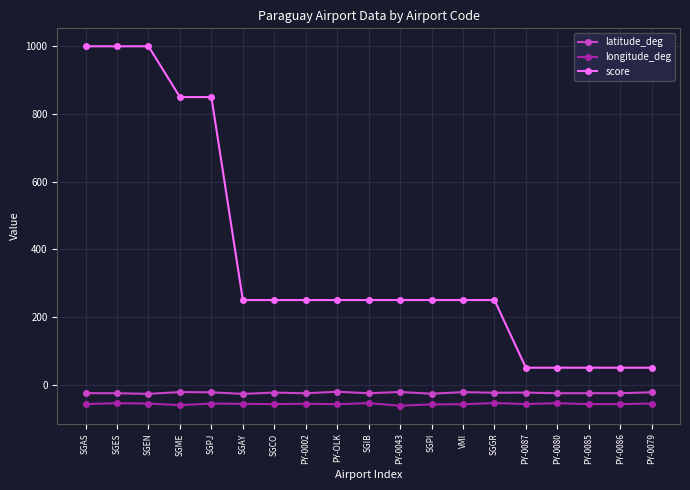

Is the value of longitude_deg at SGPI greater than the value of score at SGAY?

No